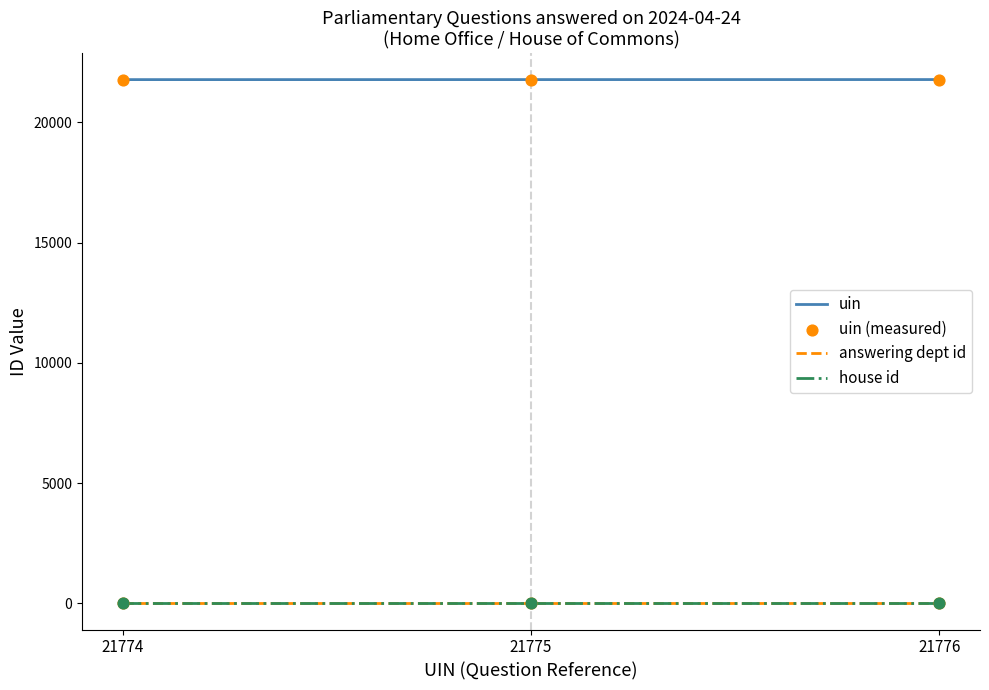

Which series contains the lowest Y value?

answering dept id